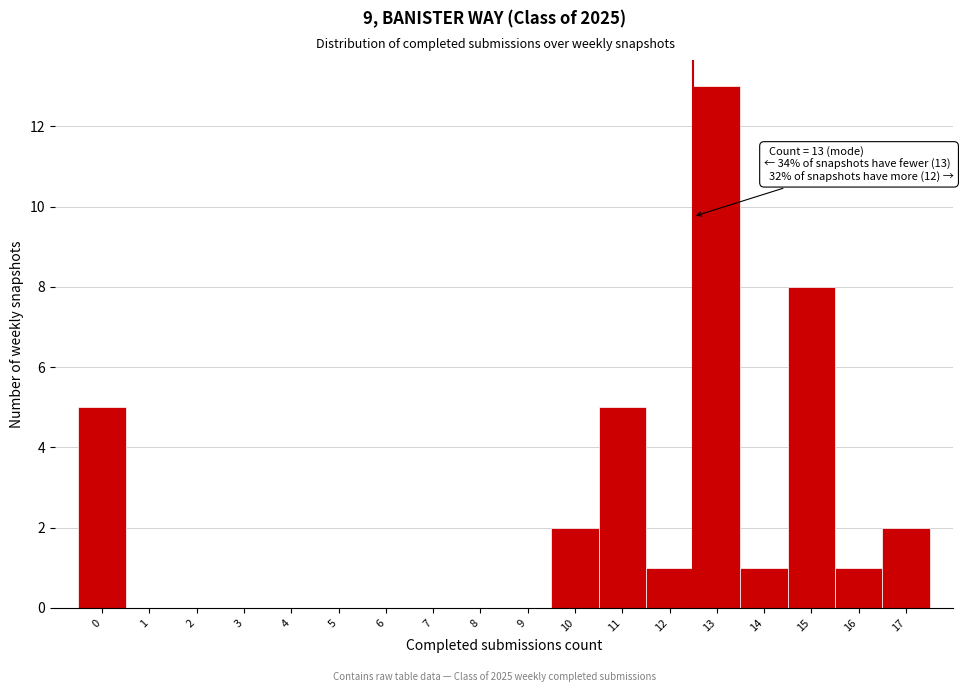

Reading left to right, transcribe all the data shown in this chart.

0=5	1=0	2=0	3=0	4=0	5=0	6=0	7=0	8=0	9=0	10=2	11=5	12=1	13=13	14=1	15=8	16=1	17=2